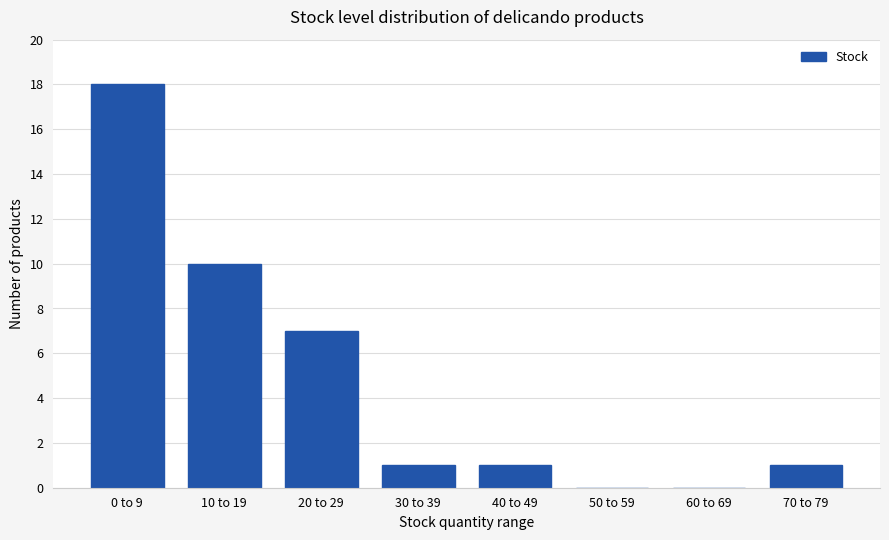

Reading left to right, list all the values displayed in this chart.

0 to 9=18	10 to 19=10	20 to 29=7	30 to 39=1	40 to 49=1	50 to 59=0	60 to 69=0	70 to 79=1